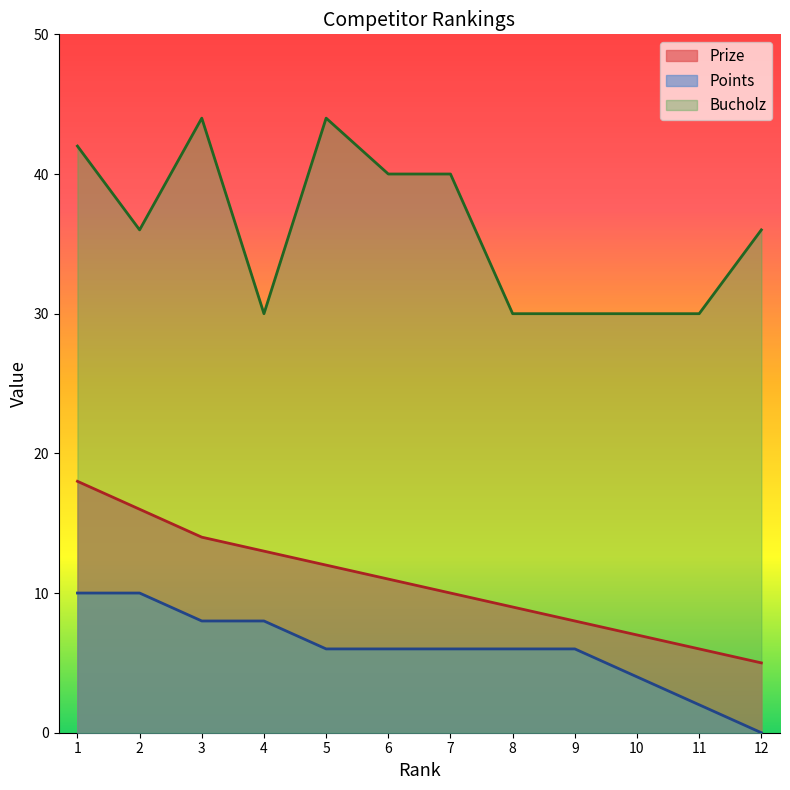

Reading left to right, extract all data points from this chart.

Prize: 18	16	14	13	12	11	10	9	8	7	6	5
Points: 10	10	8	8	6	6	6	6	6	4	2	0
Bucholz: 42	36	44	30	44	40	40	30	30	30	30	36